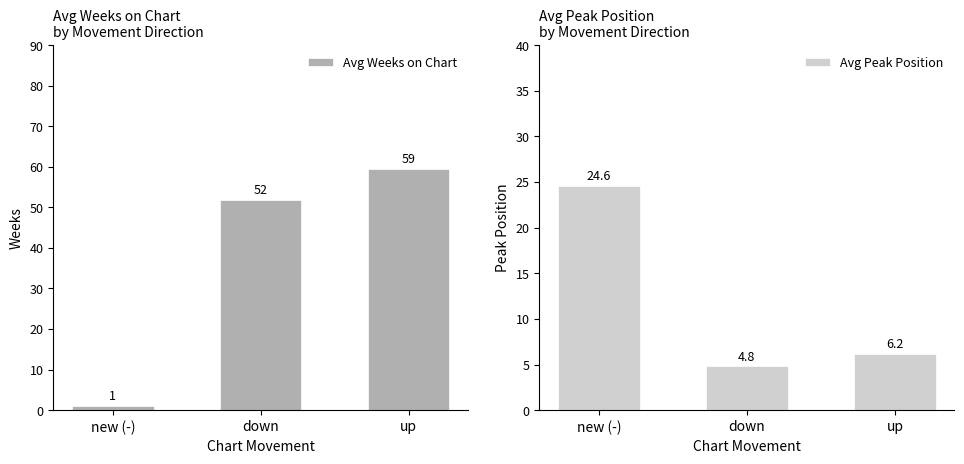

What is the sum of all Avg Peak Position values?

35.6